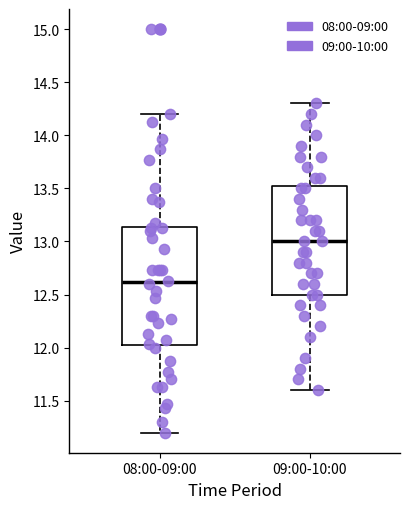

Reading left to right, transcribe this box plot: for each box, give where its median line is, the range the box spans, and where its two whiskers end, as read against the y-axis. The values are not printed on the chart, so give them approximately, as read against the axis.

08:00-09:00: median 12.60, box 12.00 to 13.15, whiskers 11.20 to 14.20
09:00-10:00: median 13.00, box 12.50 to 13.55, whiskers 11.60 to 14.30